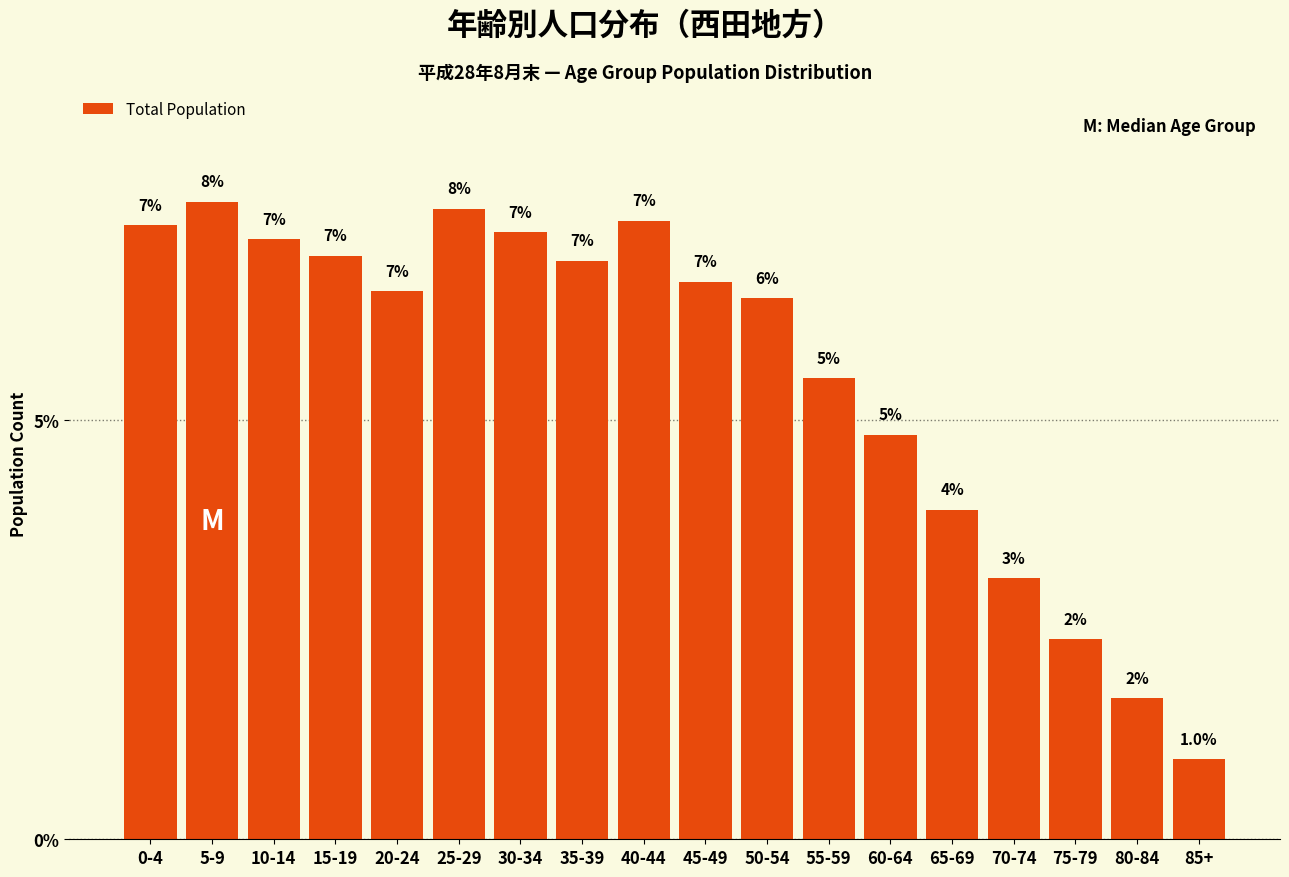

The chart shows a value of 10.6 at 30-34. True or false?

False